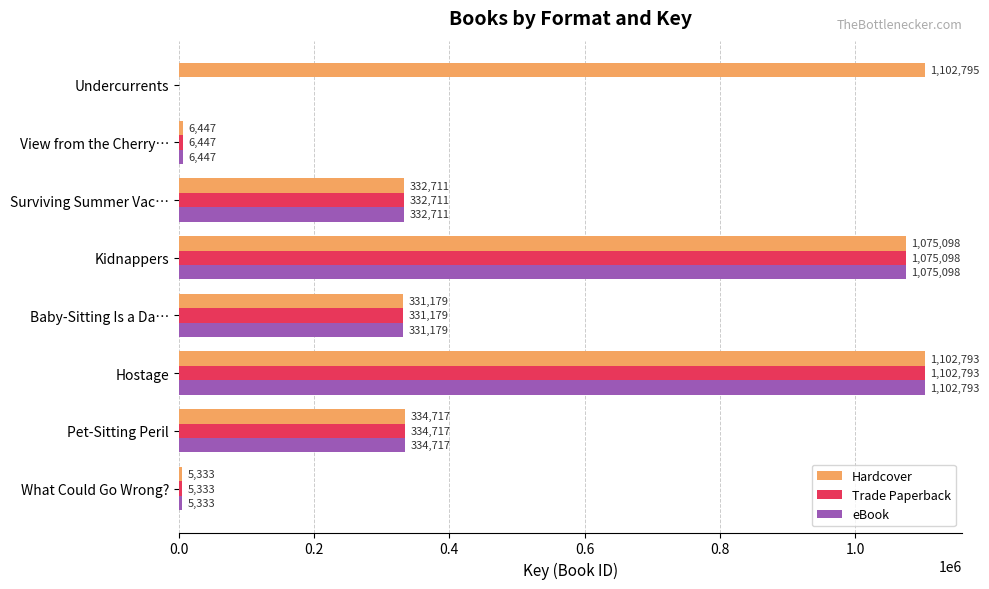

At which label is Trade Paperback closest to 551396?

Pet-Sitting Peril